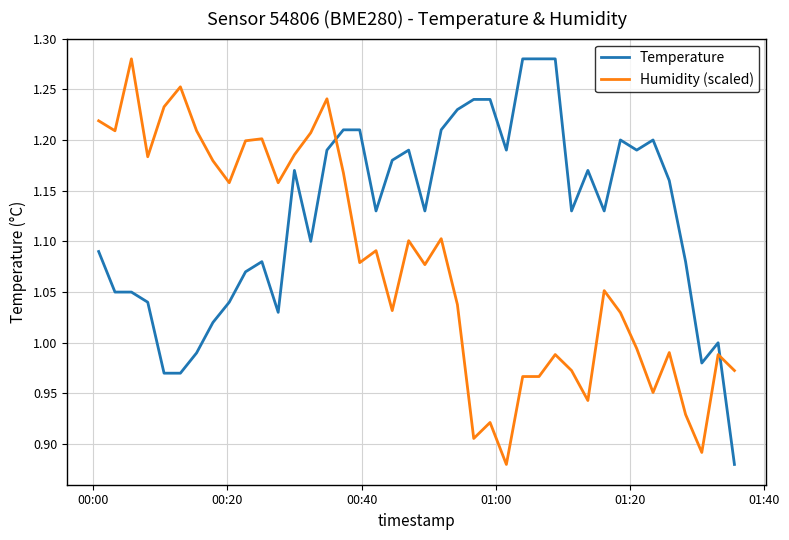

True or false: Temperature and Humidity (scaled) intersect in this chart.

True